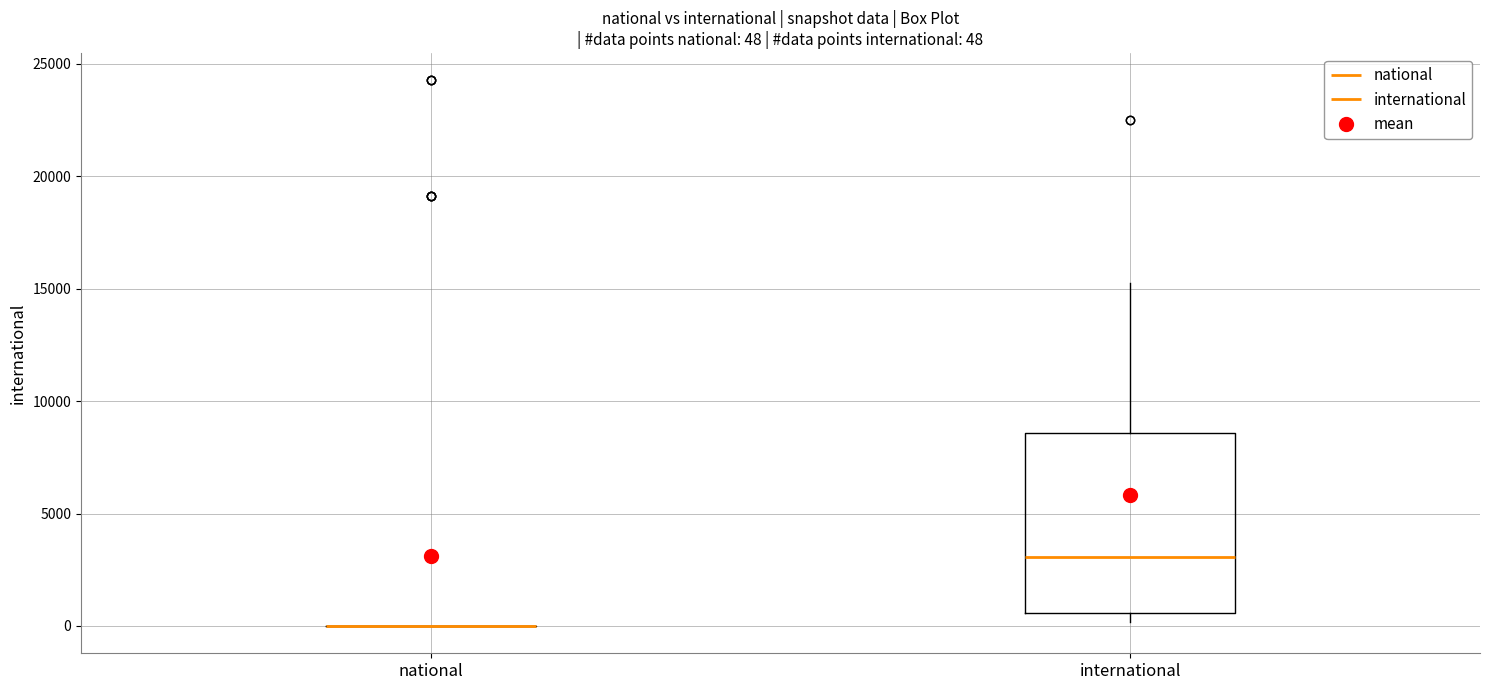

Which box is the tallest, from its lower edge to its upper edge?

international